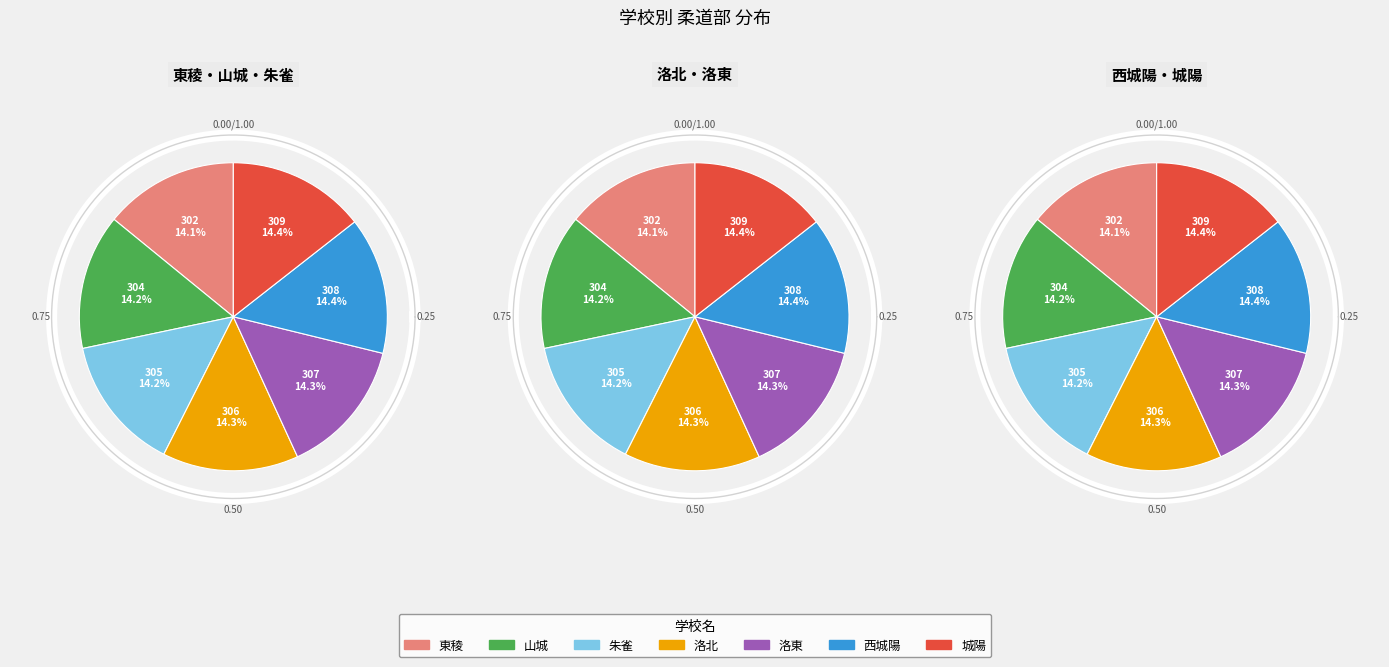

How many slices are in this pie chart?

7